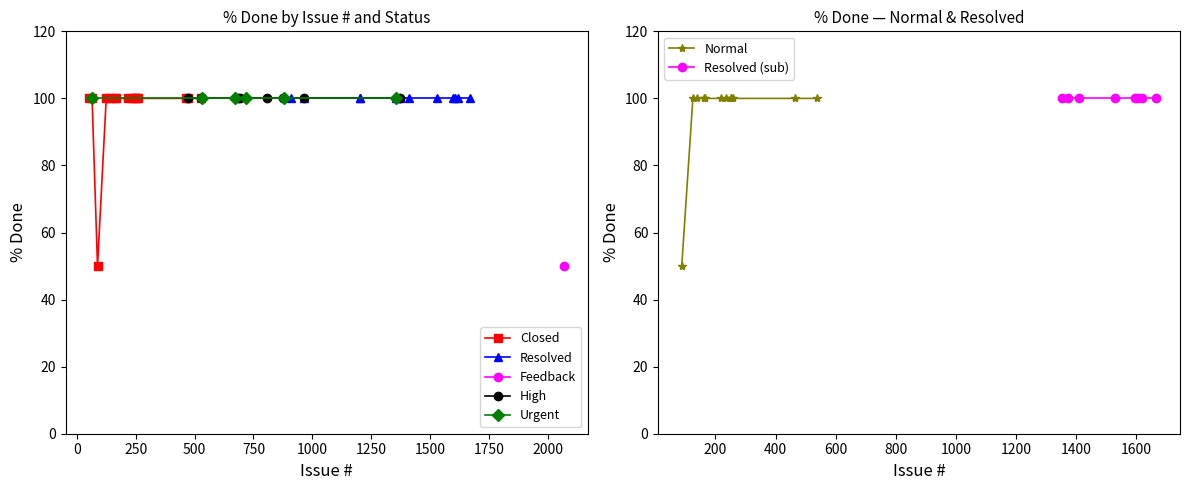

At how many categories does at least one series exceed 60?

20